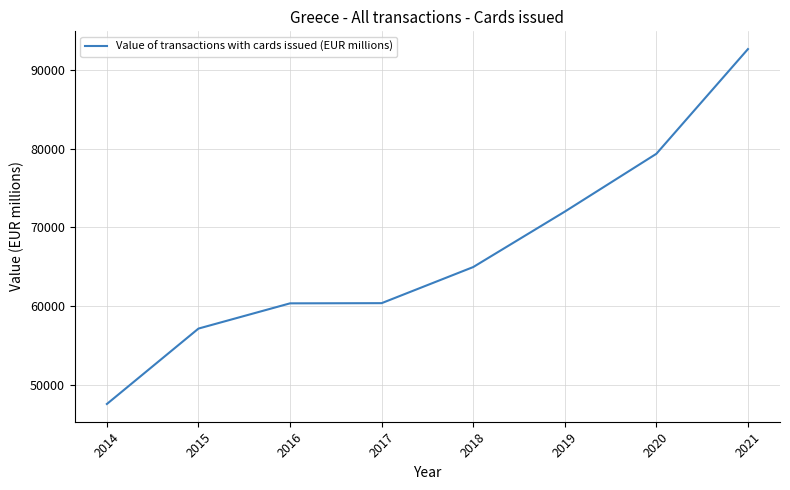

Read the value at 2015.

57153.5